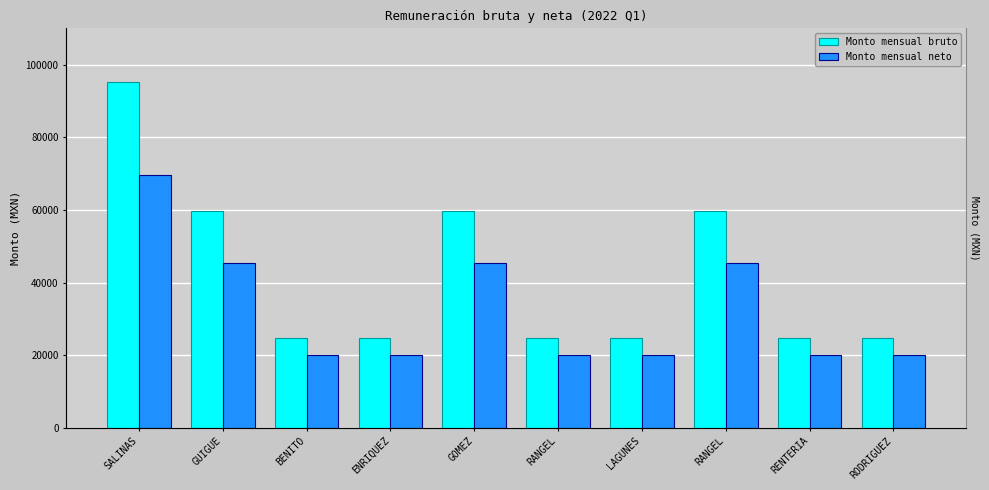

What is the value of the Monto mensual neto bar at the 8th from the left?

20157.9